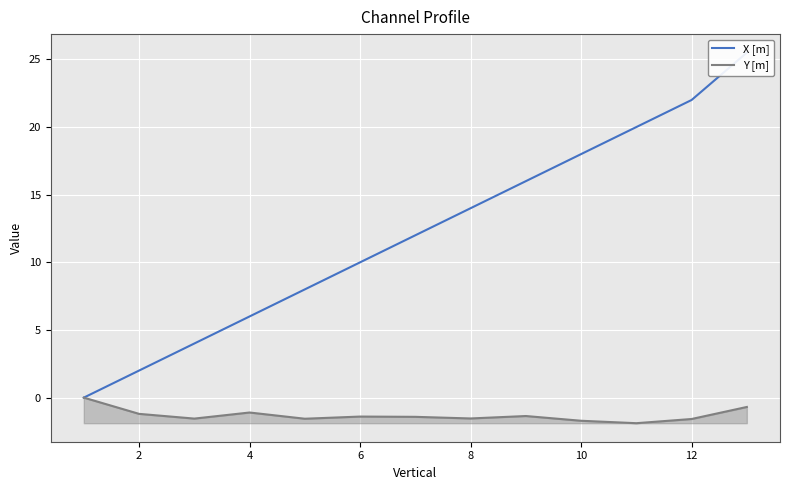

Rank the series by their maximum value, from highest to lowest.

X [m], Y [m]